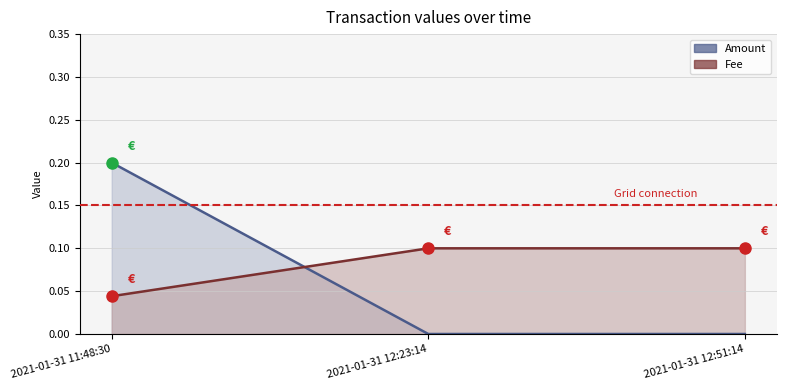

Reading left to right, transcribe all the data shown in this chart.

Amount: 2021-01-31 11:48:30=0.2	2021-01-31 12:23:14=0.0	2021-01-31 12:51:14=0.0
Fee: 2021-01-31 11:48:30=0.0	2021-01-31 12:23:14=0.1	2021-01-31 12:51:14=0.1